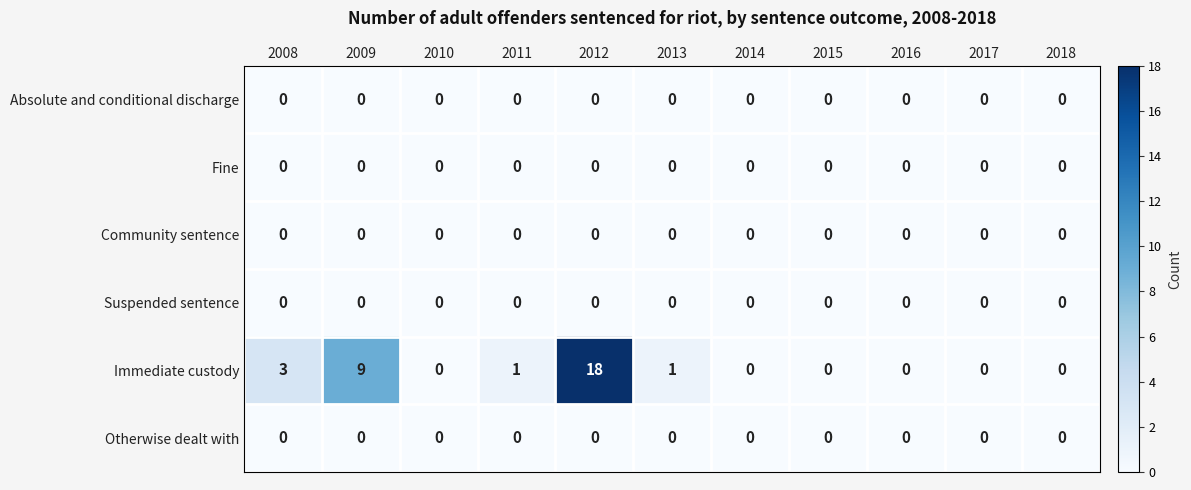

At which category does the chart reach its peak across all series?

2012